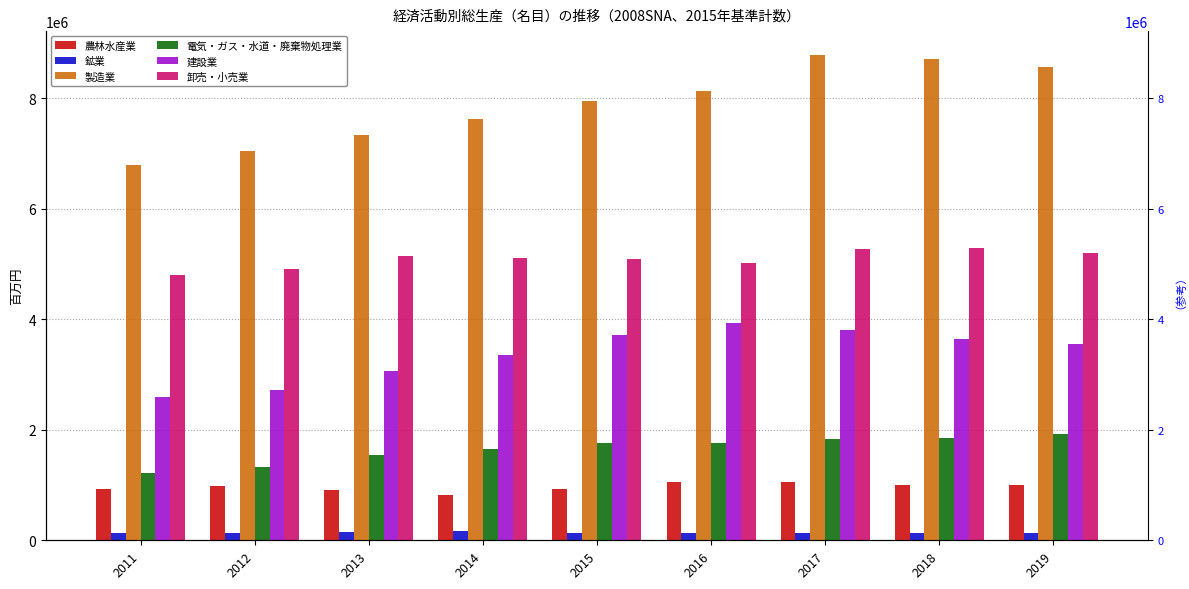

Reading left to right, what are all the values shown in this chart?

農林水産業: 925746	983073	910733	816959	934763	1047906	1048398	1007579	1004816
鉱業: 128975	134732	150593	161986	139969	127992	139644	140354	130730
製造業: 6792753	7045732	7339287	7632558	7958894	8138213	8780984	8710004	8570076
電気・ガス・水道・廃棄物処理業: 1217085	1318365	1536576	1648094	1769321	1766873	1832525	1858879	1922845
建設業: 2590089	2718557	3073278	3361027	3721727	3938604	3811581	3648472	3555025
卸売・小売業: 4804010	4919061	5146540	5112465	5101422	5021791	5273464	5285268	5197800